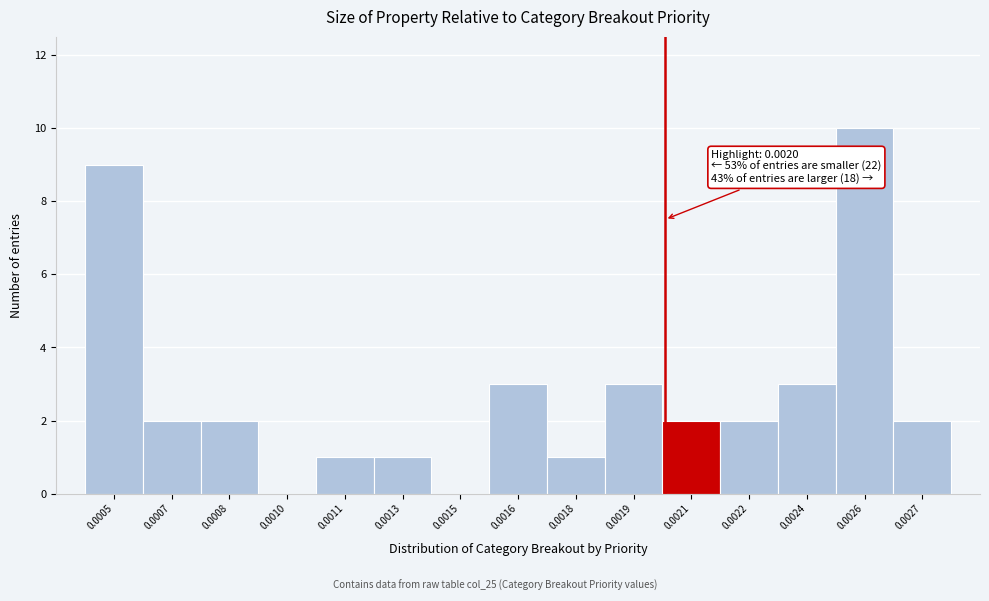

Reading left to right, extract all data points from this chart.

0.0005=9	0.0007=2	0.0008=2	0.0010=0	0.0011=1	0.0013=1	0.0015=0	0.0016=3	0.0018=1	0.0019=3	0.0021=2	0.0022=2	0.0024=3	0.0026=10	0.0027=2